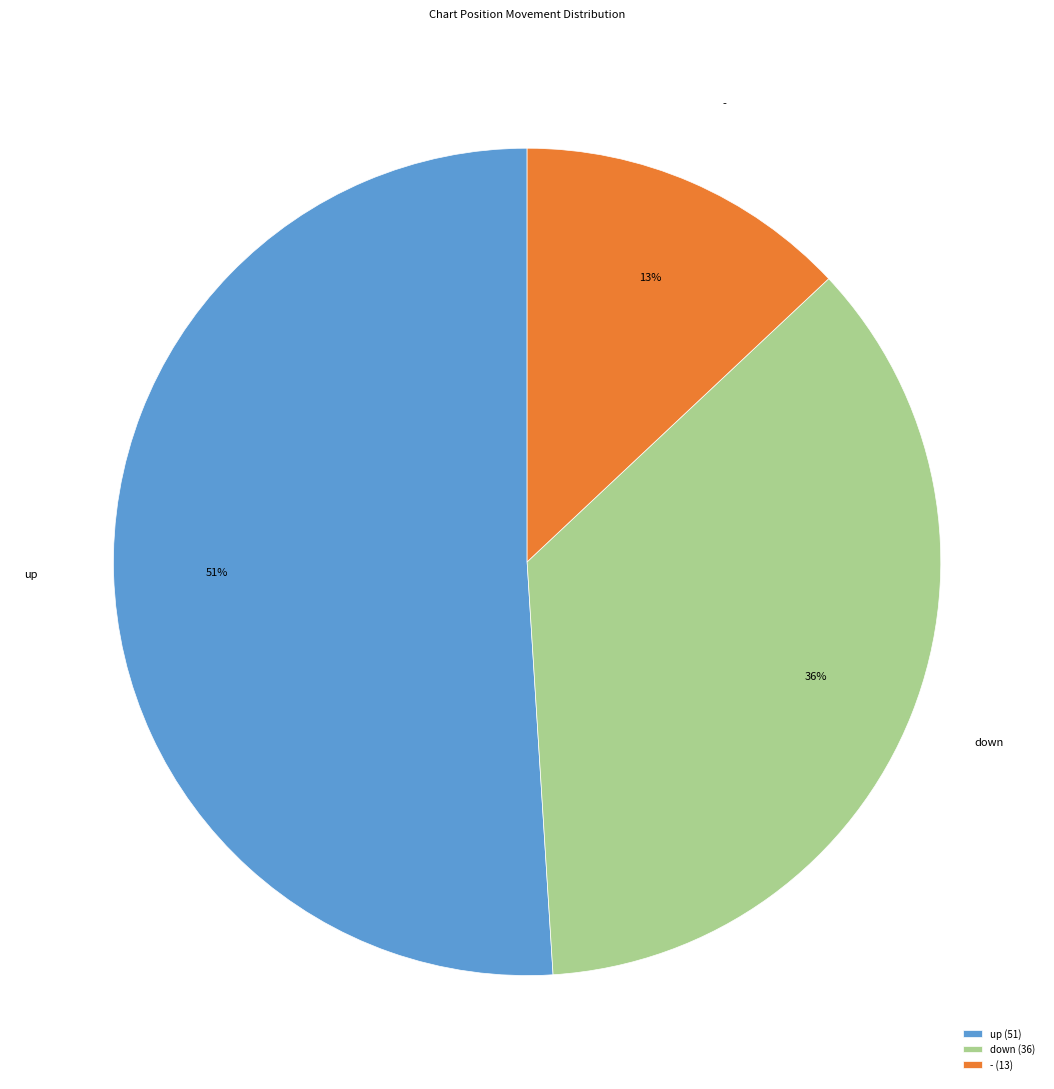

What is the smallest slice in the pie chart?

-